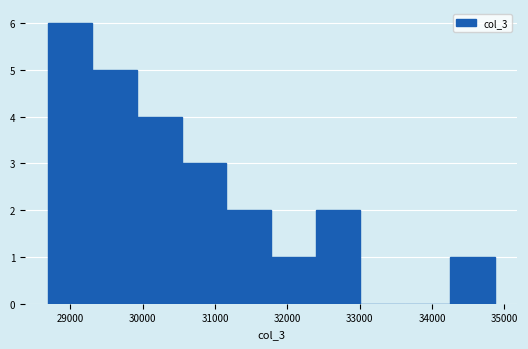

Which range on the x-axis has the tallest bar?

28700 to 29300